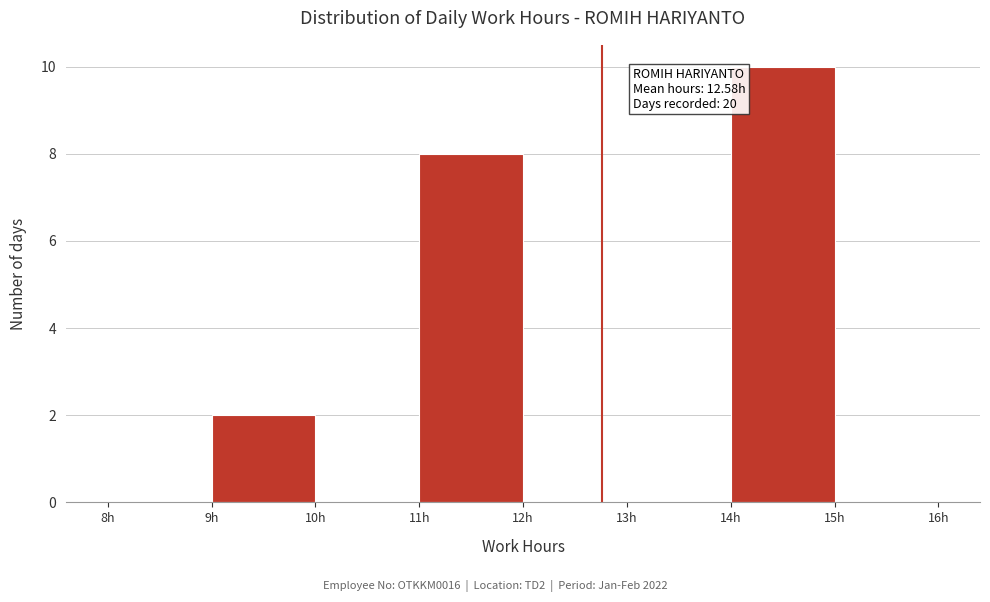

Over which range of the x-axis is the bar tallest?

14 to 15